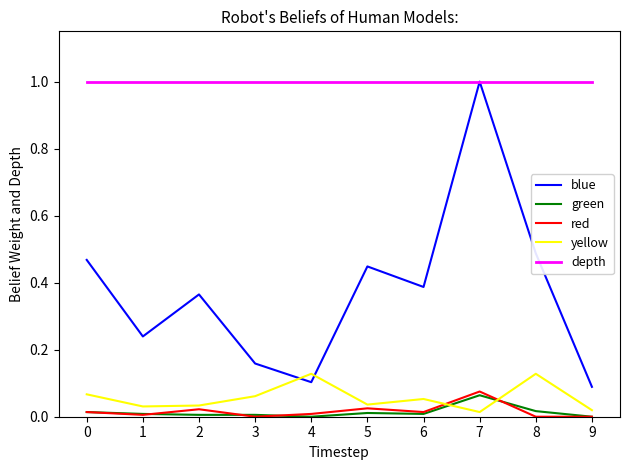

True or false: depth and green cross at least once.

False